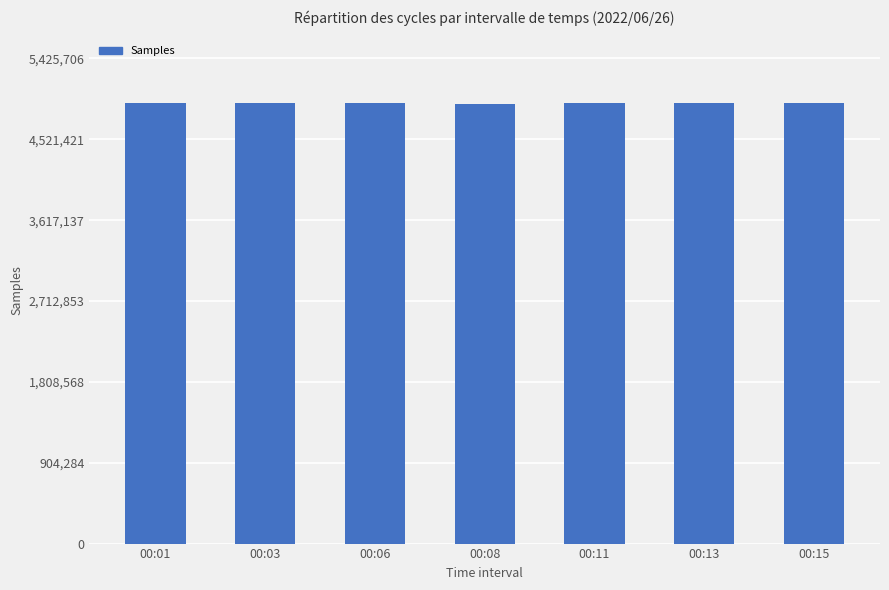

What is the smallest value displayed?

4920125